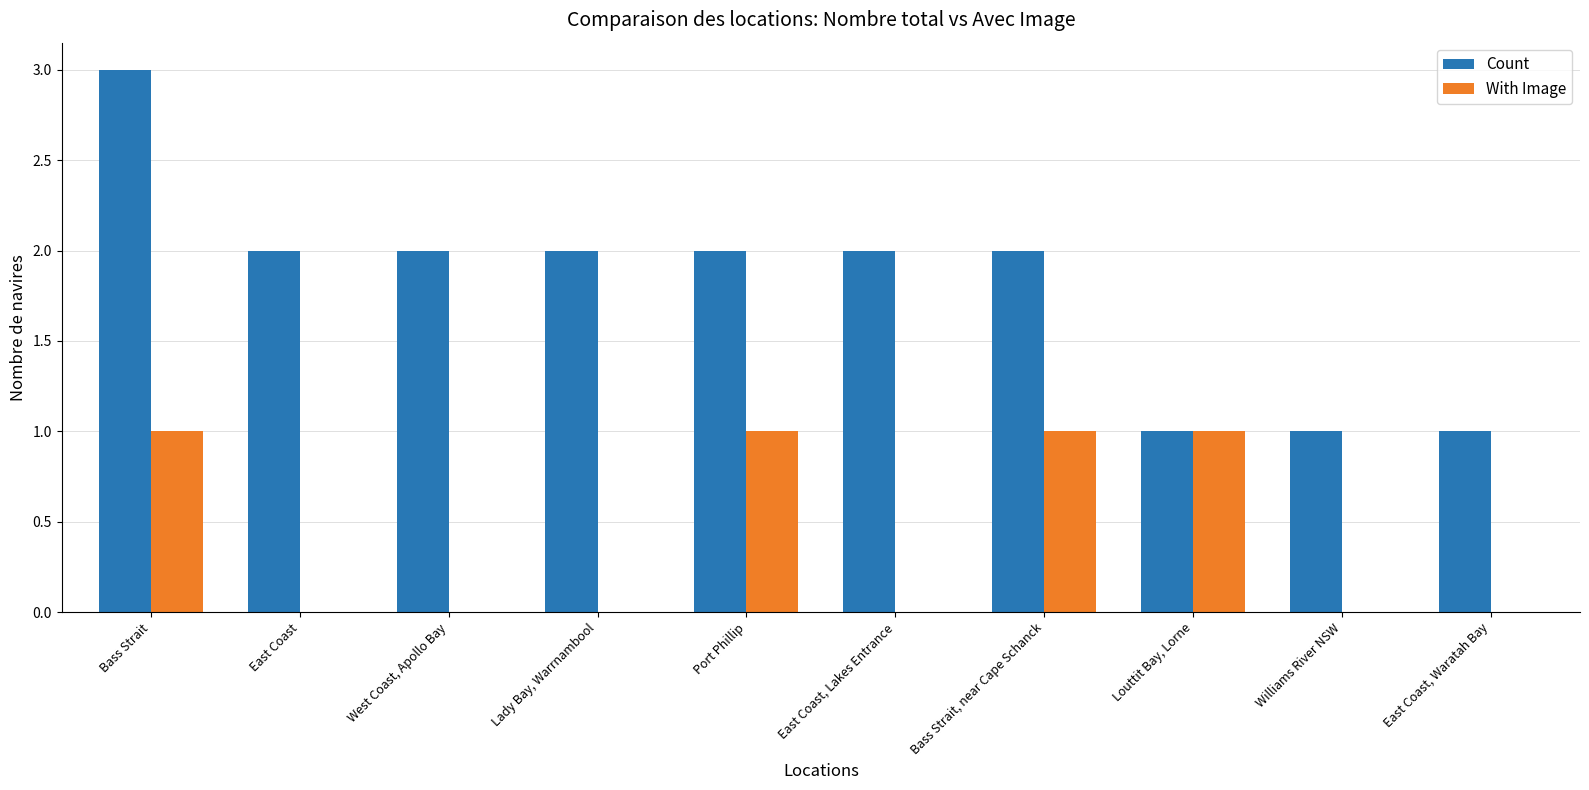

What is the sum of the Count values at West Coast, Apollo Bay and Bass Strait, near Cape Schanck?

4